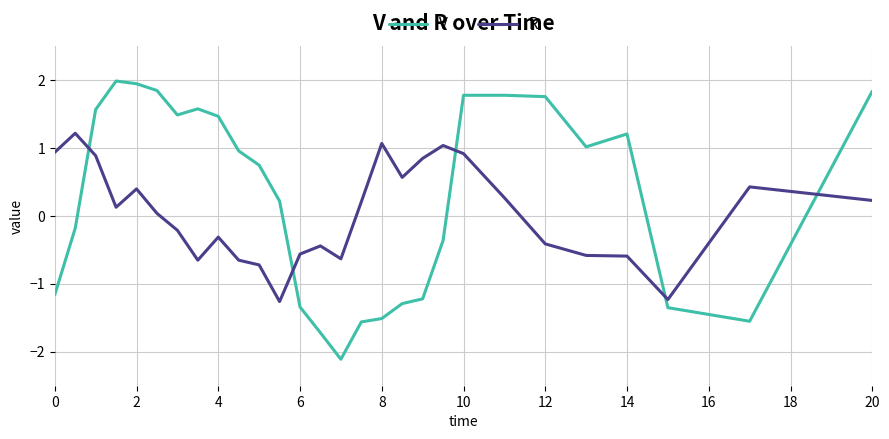

What are all the series names shown in the legend?

V, R